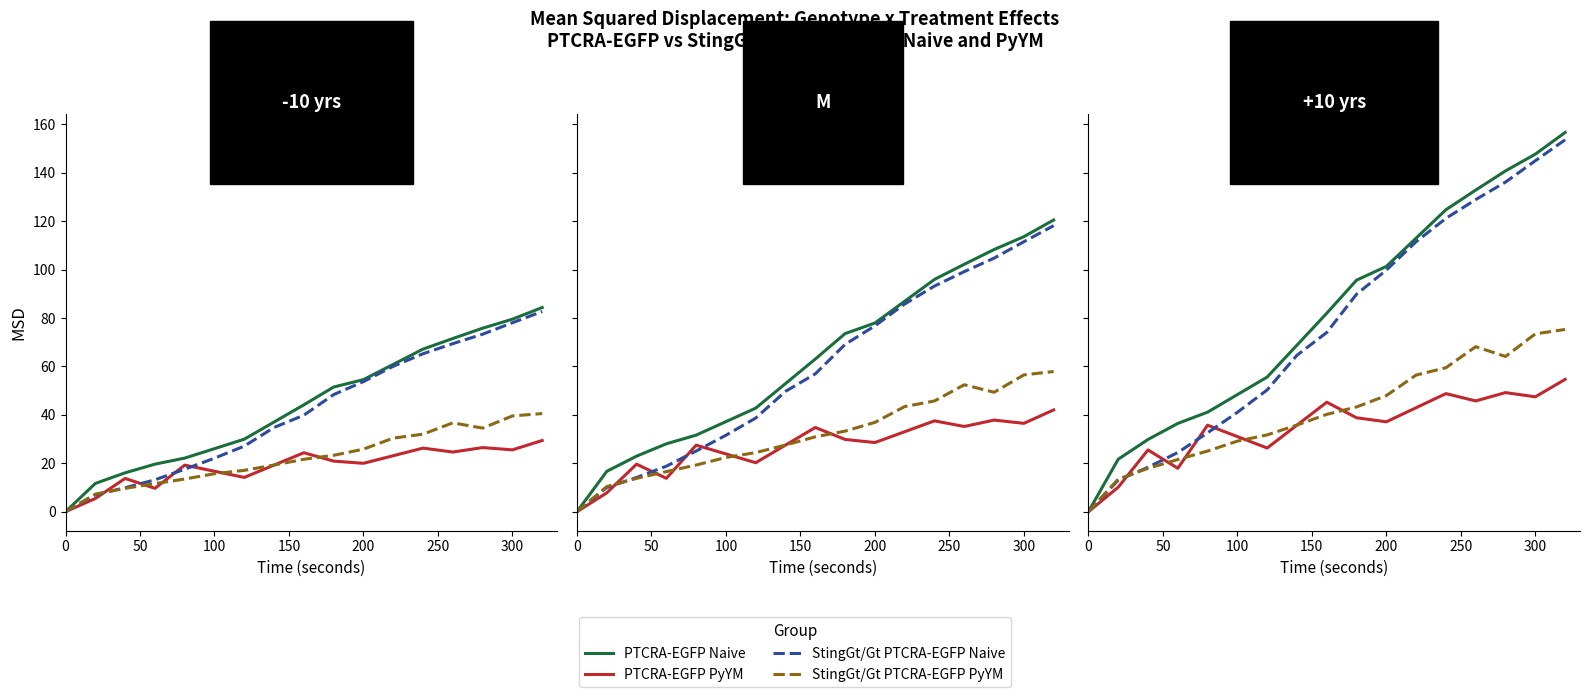

Is this an area chart (filled region under the line)?

No